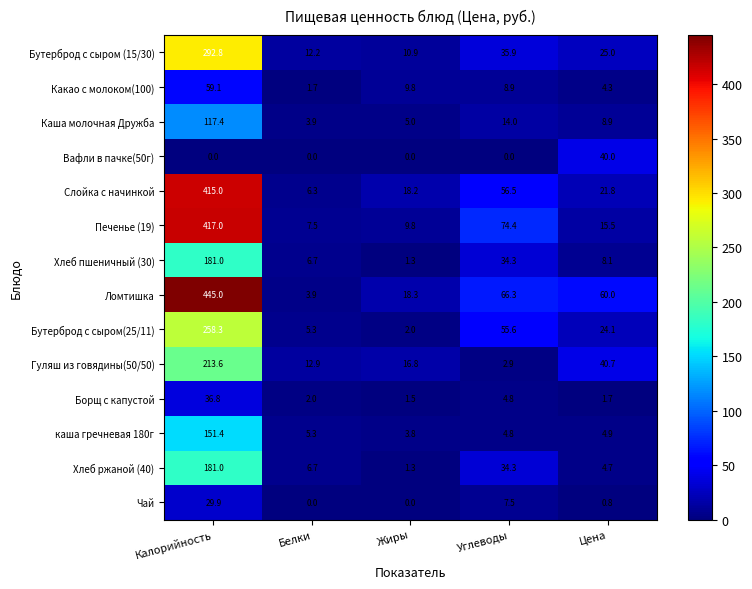

At which category is the sum across all series the highest?

Калорийность